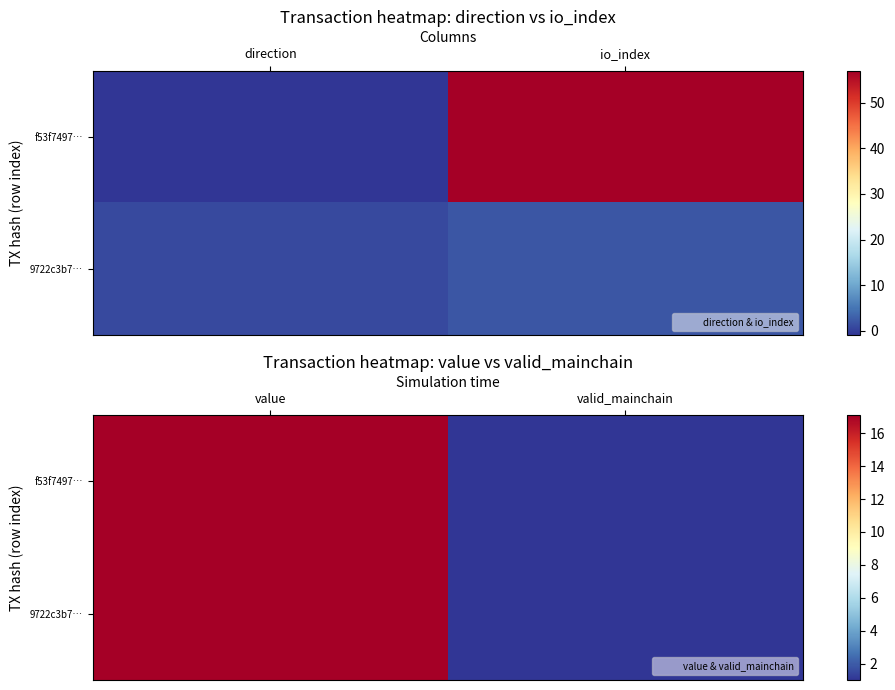

How many series are shown in this chart?

2